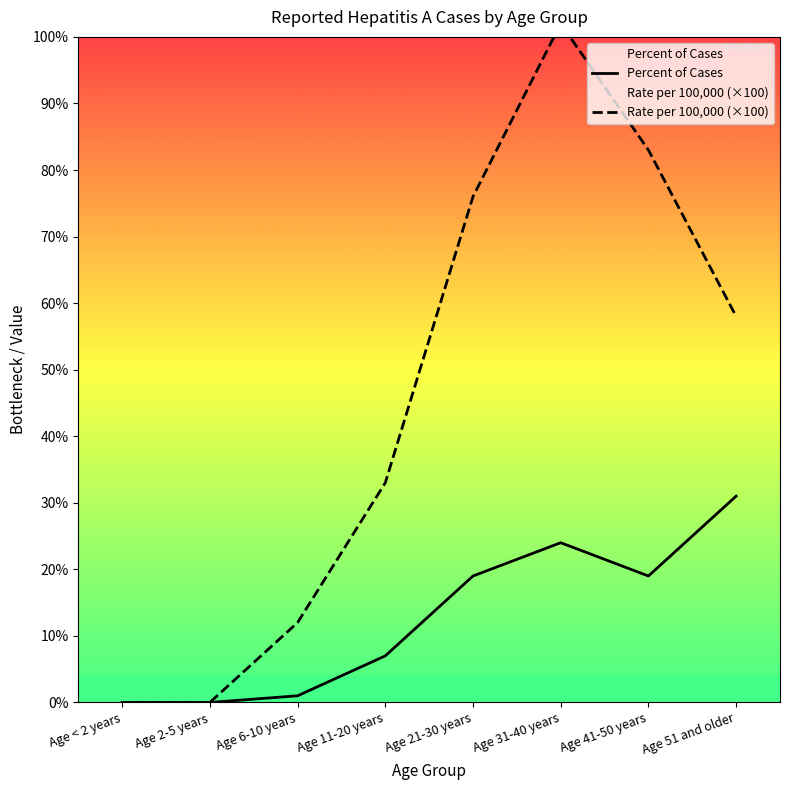

How many values in the Percent of Cases series are below 19?

4